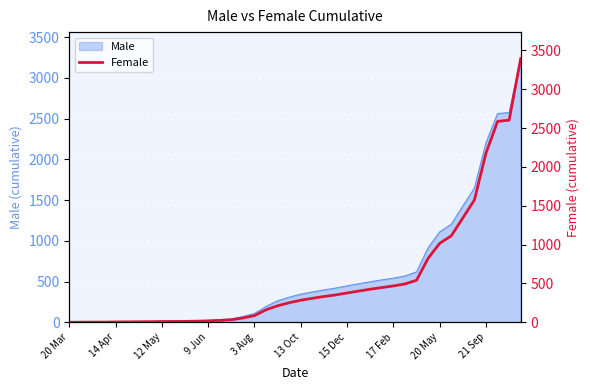

The value of Male at 17 Feb is 113.8. True or false?

False